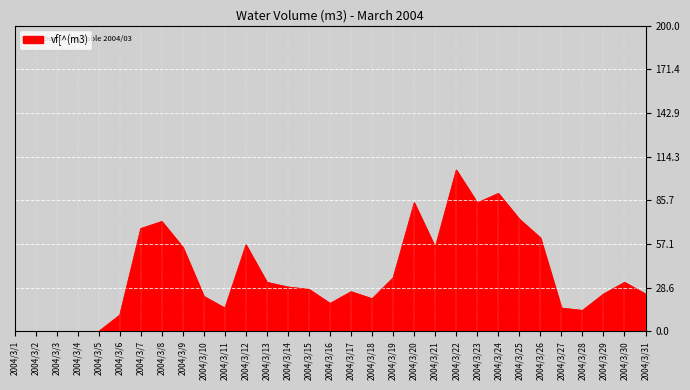

Reading left to right, list all the values displayed in this chart.

2004/3/1=0.0	2004/3/2=0.0	2004/3/3=0.0	2004/3/4=0.0	2004/3/5=0.0	2004/3/6=10.7	2004/3/7=67.3	2004/3/8=71.9	2004/3/9=55.1	2004/3/10=22.9	2004/3/11=15.3	2004/3/12=56.6	2004/3/13=32.1	2004/3/14=29.1	2004/3/15=27.5	2004/3/16=18.4	2004/3/17=26.0	2004/3/18=21.4	2004/3/19=35.2	2004/3/20=84.1	2004/3/21=55.1	2004/3/22=105.6	2004/3/23=84.1	2004/3/24=90.3	2004/3/25=73.4	2004/3/26=61.2	2004/3/27=15.3	2004/3/28=13.8	2004/3/29=24.5	2004/3/30=32.1	2004/3/31=24.5